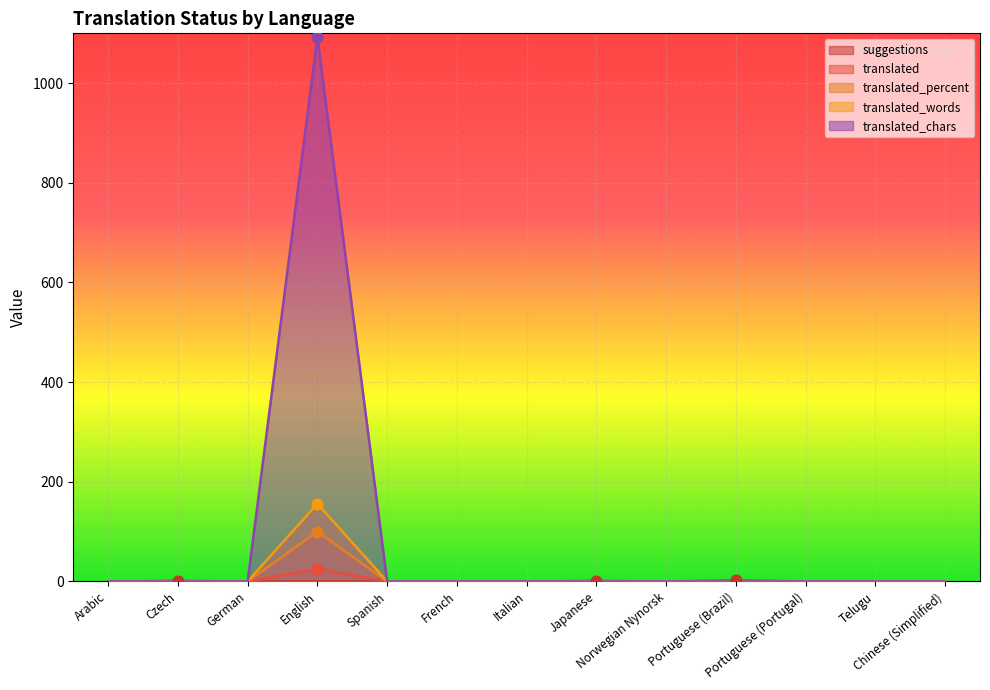

At which category is the sum across all series the highest?

English